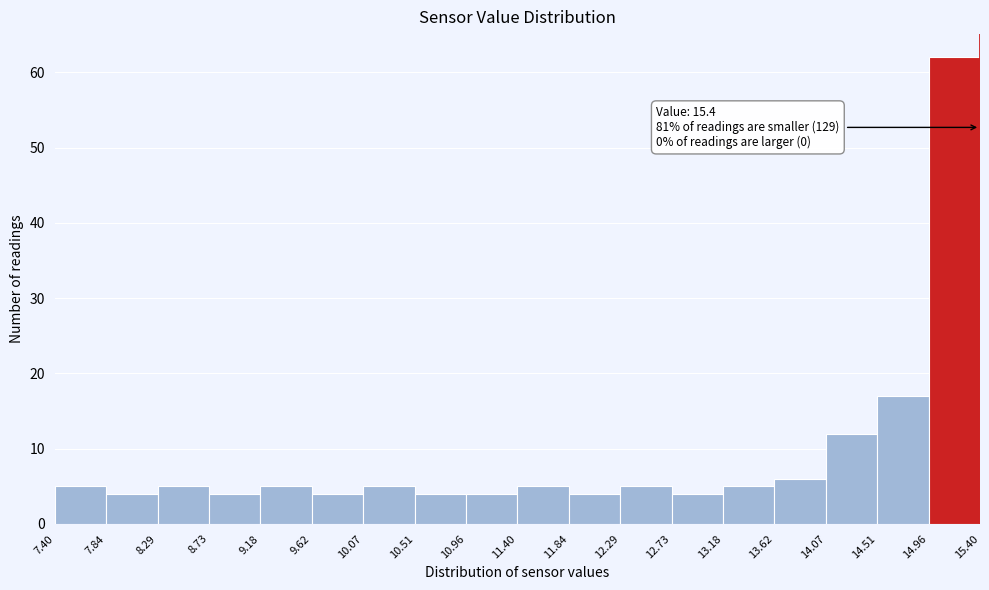

Which range on the x-axis has the tallest bar?

14.96 to 15.40